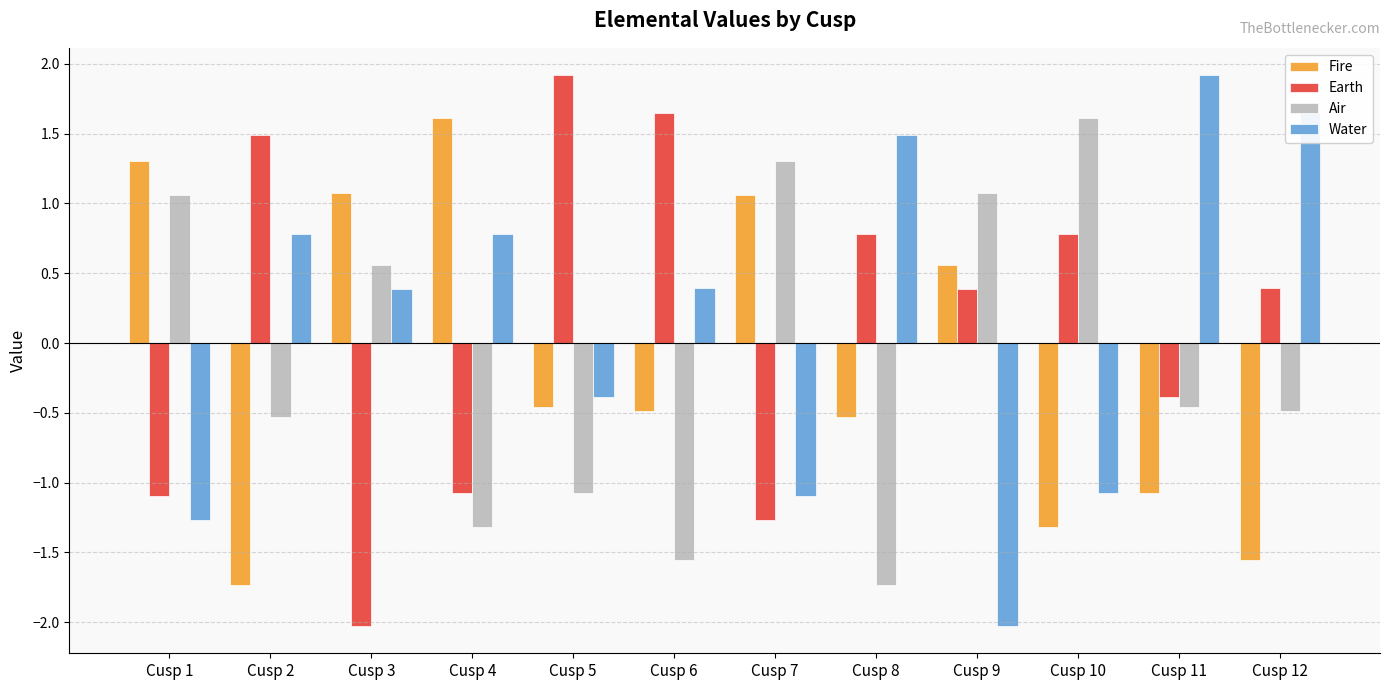

Is the value of Air at Cusp 8 greater than the value of Water at Cusp 6?

No